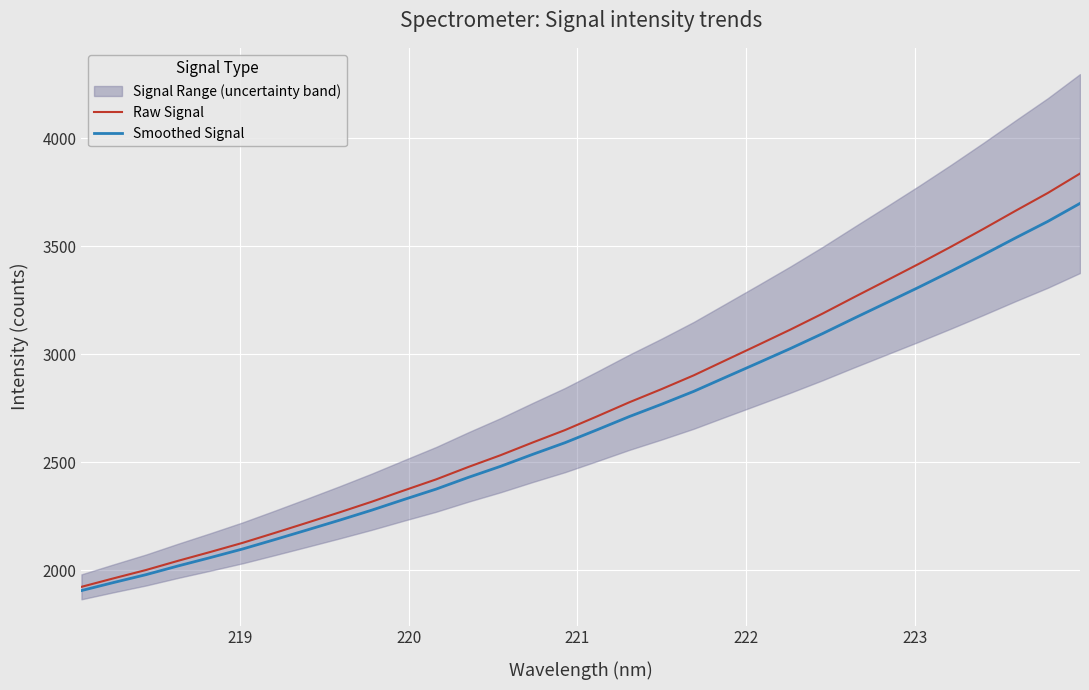

Which series has the largest range (max minus min)?

Raw Signal